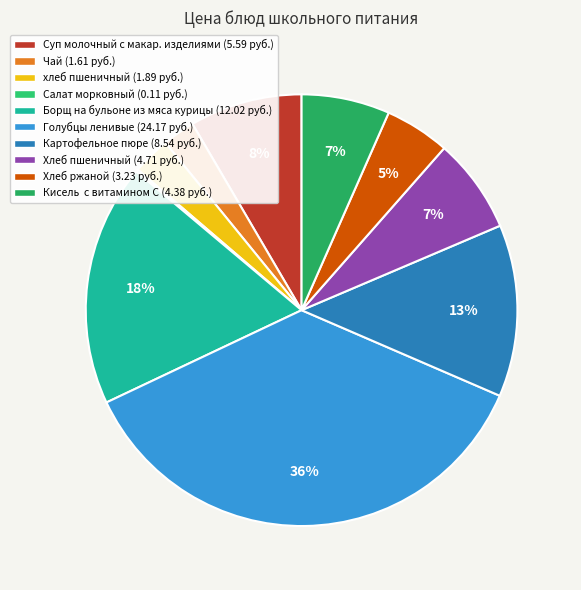

Does any single category account for the majority?

No